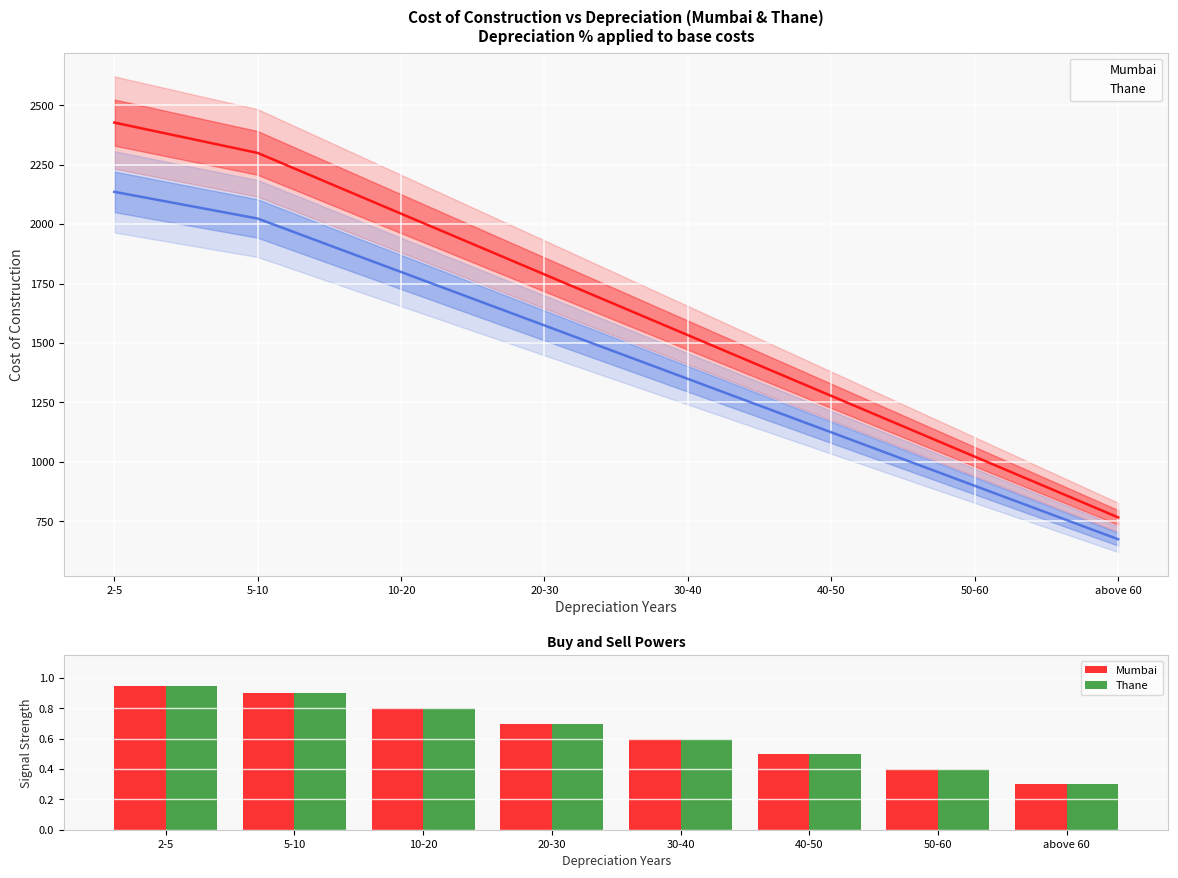

Does the chart contain stacked bars?

No